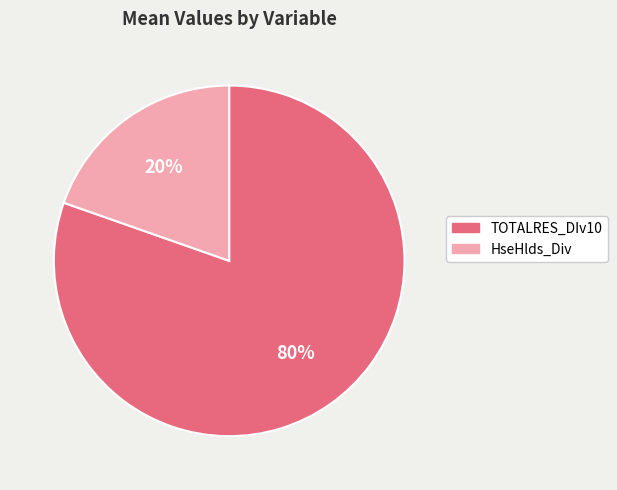

How many segments does this pie chart have?

2